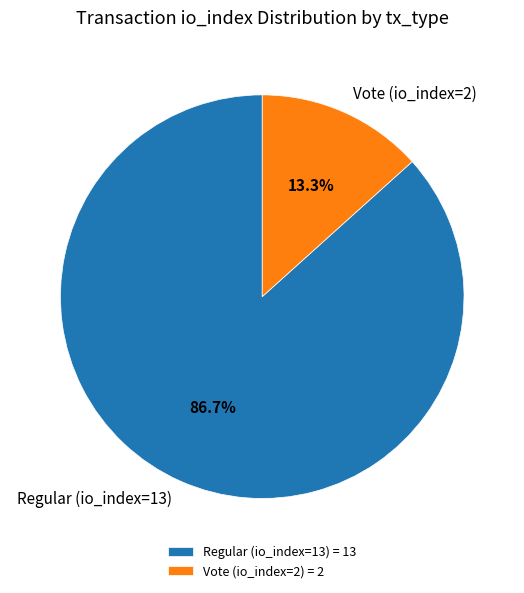

To the nearest percent, what portion does Vote (io_index=2) represent?

13%